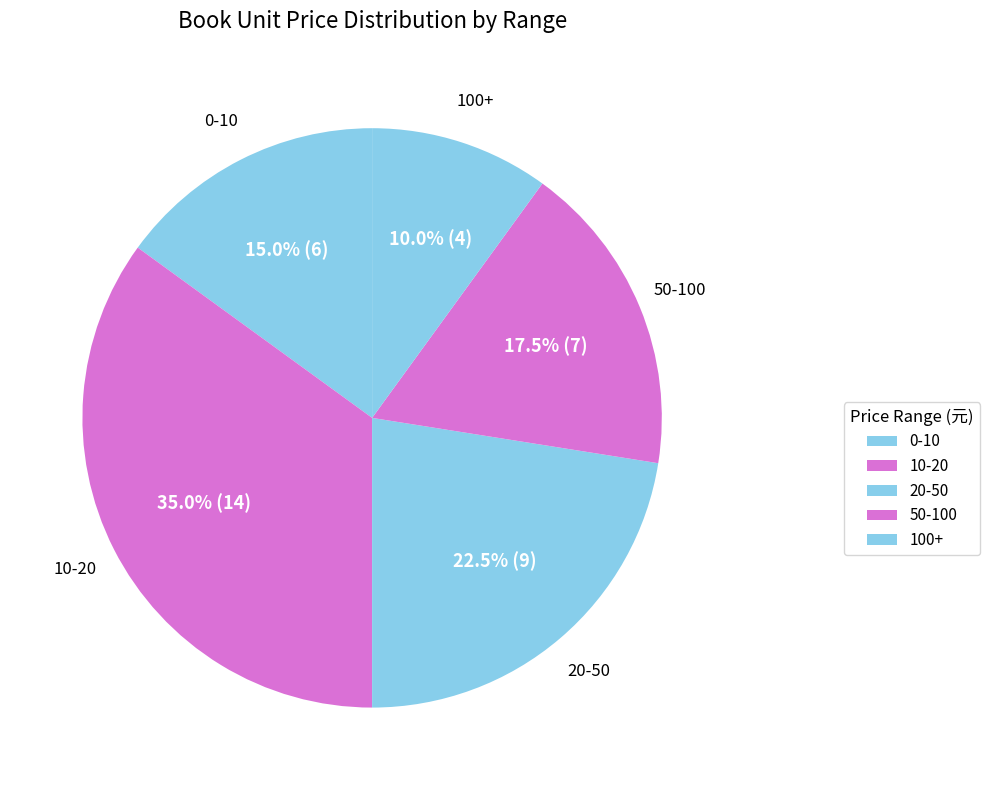

Count the number of slices in the pie.

5